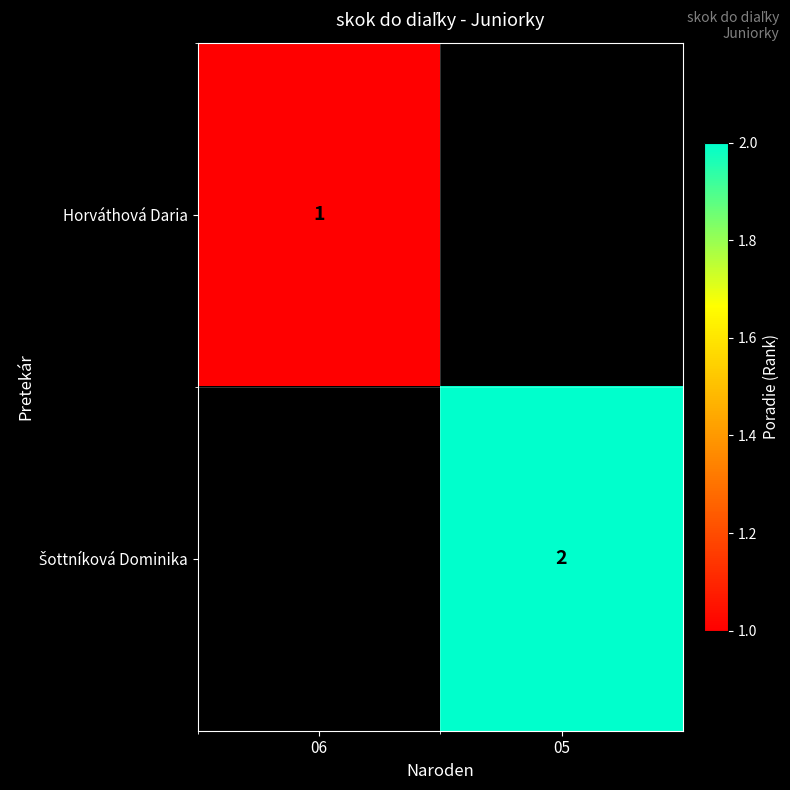

At how many categories does at least one series exceed 1?

1